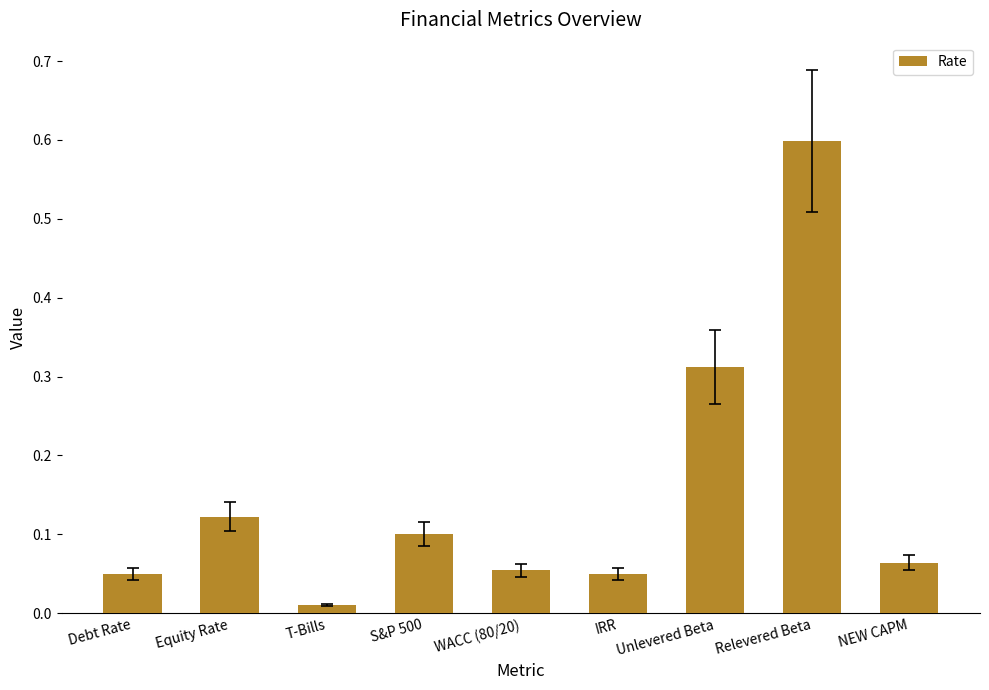

How many bars are there in total?

9